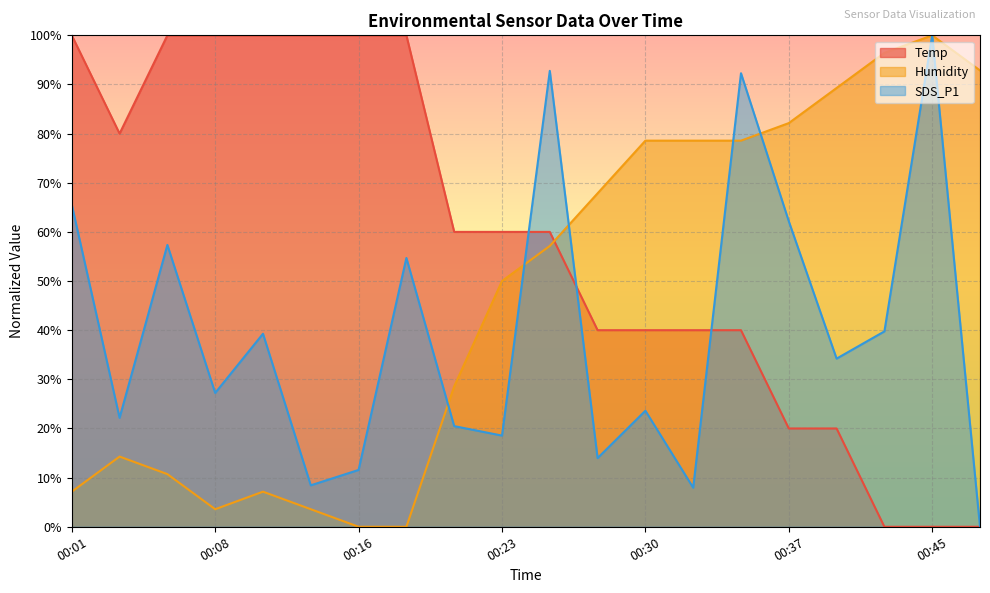

At which label does Temp reach its peak?

00:01